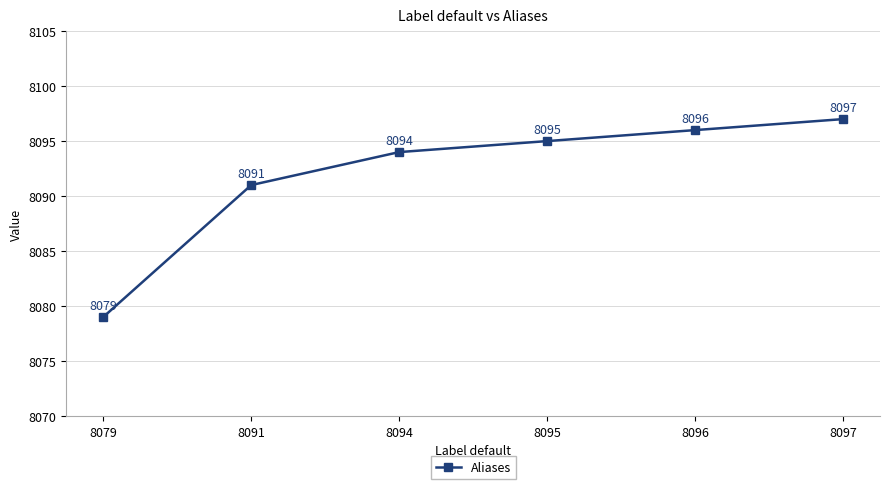

Where is the data nearest to the value 8088?

8091